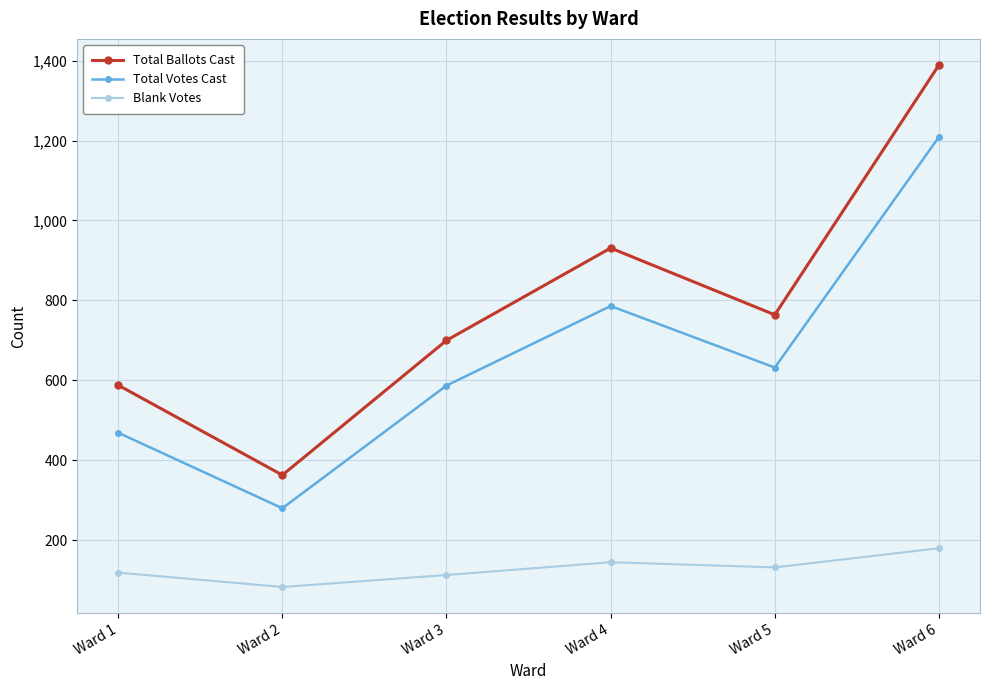

True or false: Blank Votes and Total Votes Cast intersect in this chart.

False